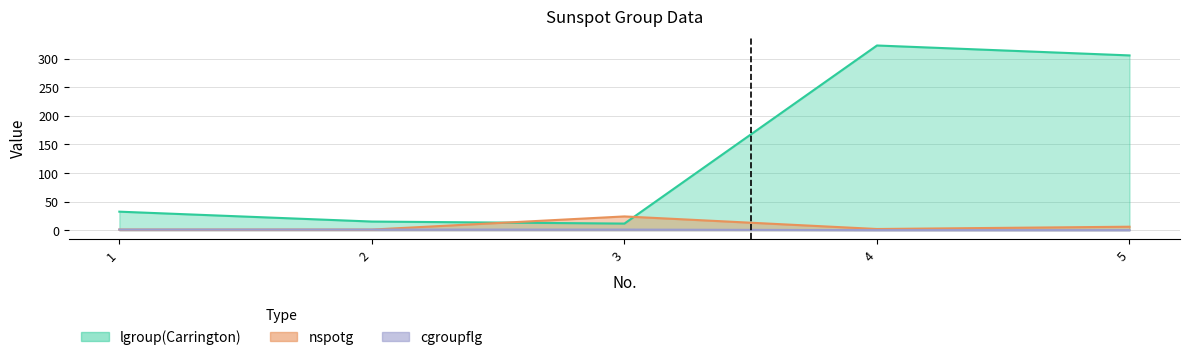

How many lines are shown in the chart?

3